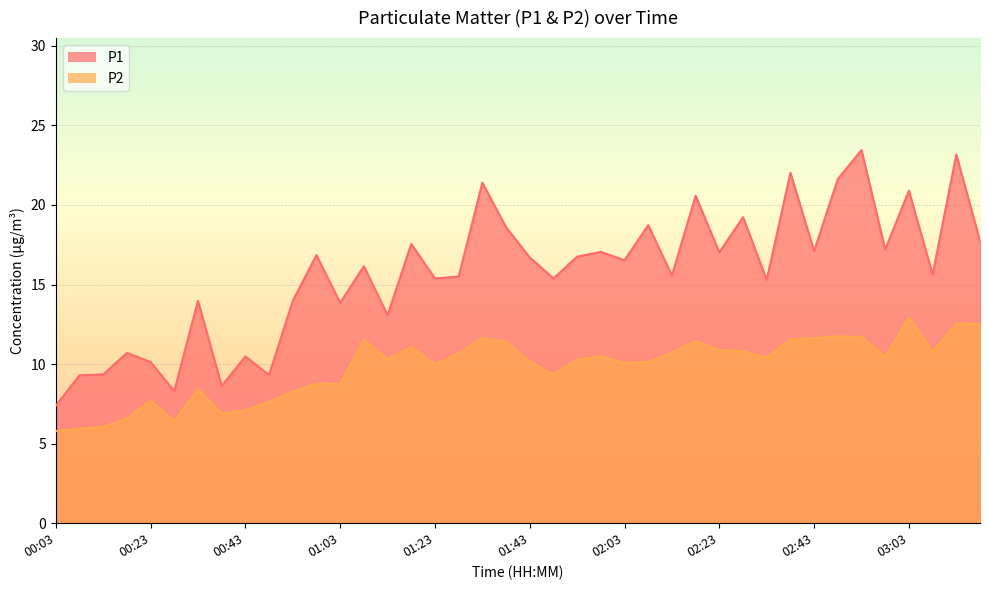

What is the spread (max minus min) of values at 02:28?

8.4